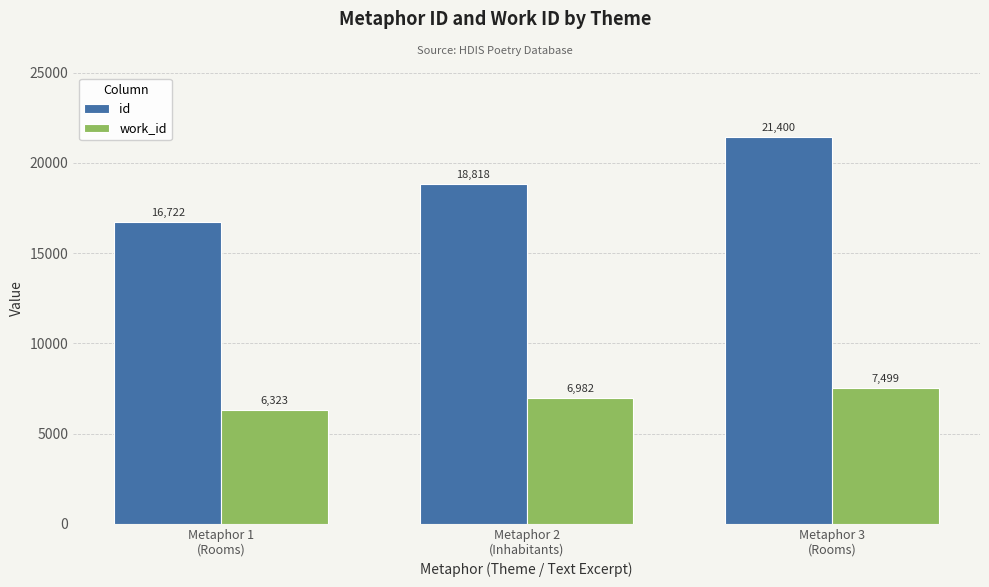

Reading right to left, transcribe all the data shown in this chart.

id: 21400	18818	16722
work_id: 7499	6982	6323